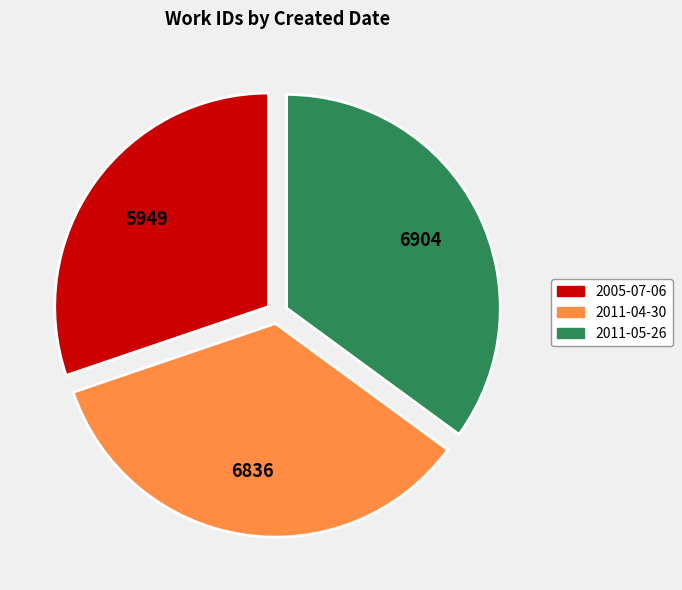

Count the number of slices in the pie.

3